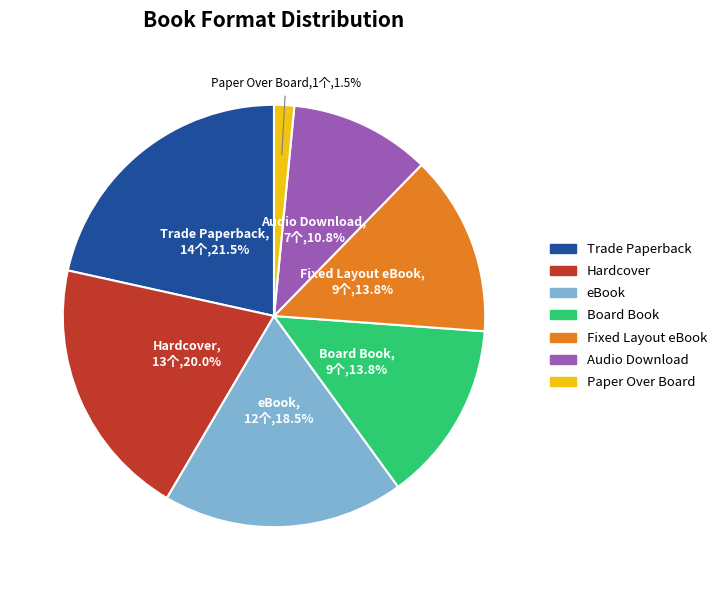

Is there any slice that represents more than half of the pie?

No